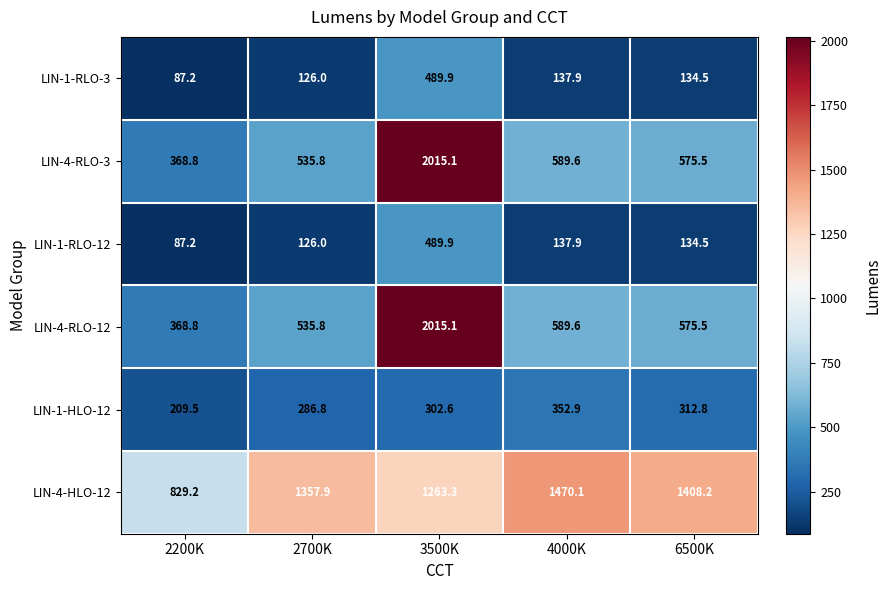

What is the average value of the LIN-1-RLO-12 series?

195.1